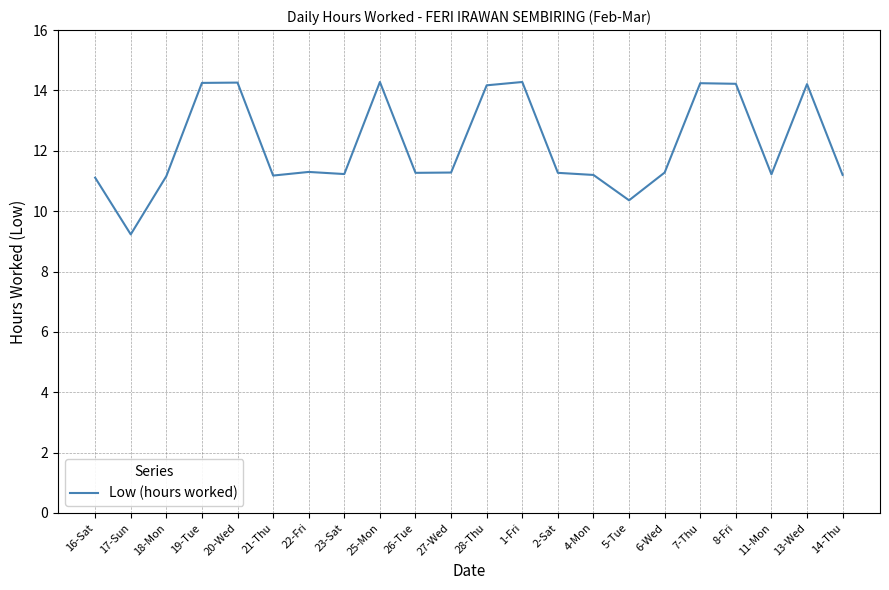

At which category does the chart reach its minimum across all series?

17-Sun